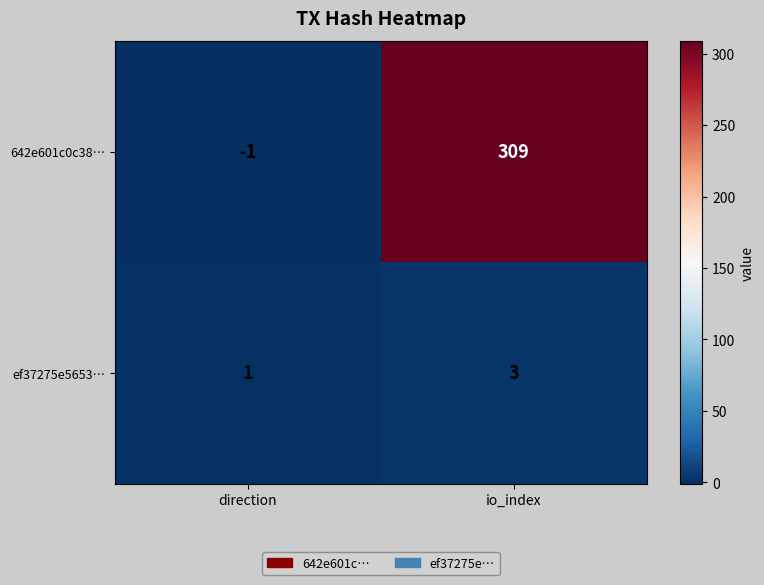

List the series in order of their overall mean, highest first.

642e601c0c38…, ef37275e5653…